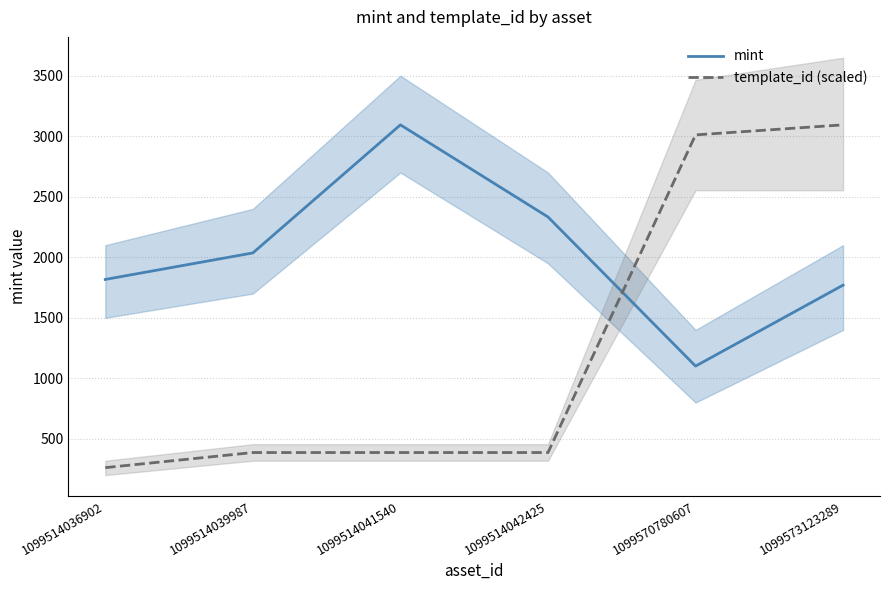

How many lines are shown in the chart?

2